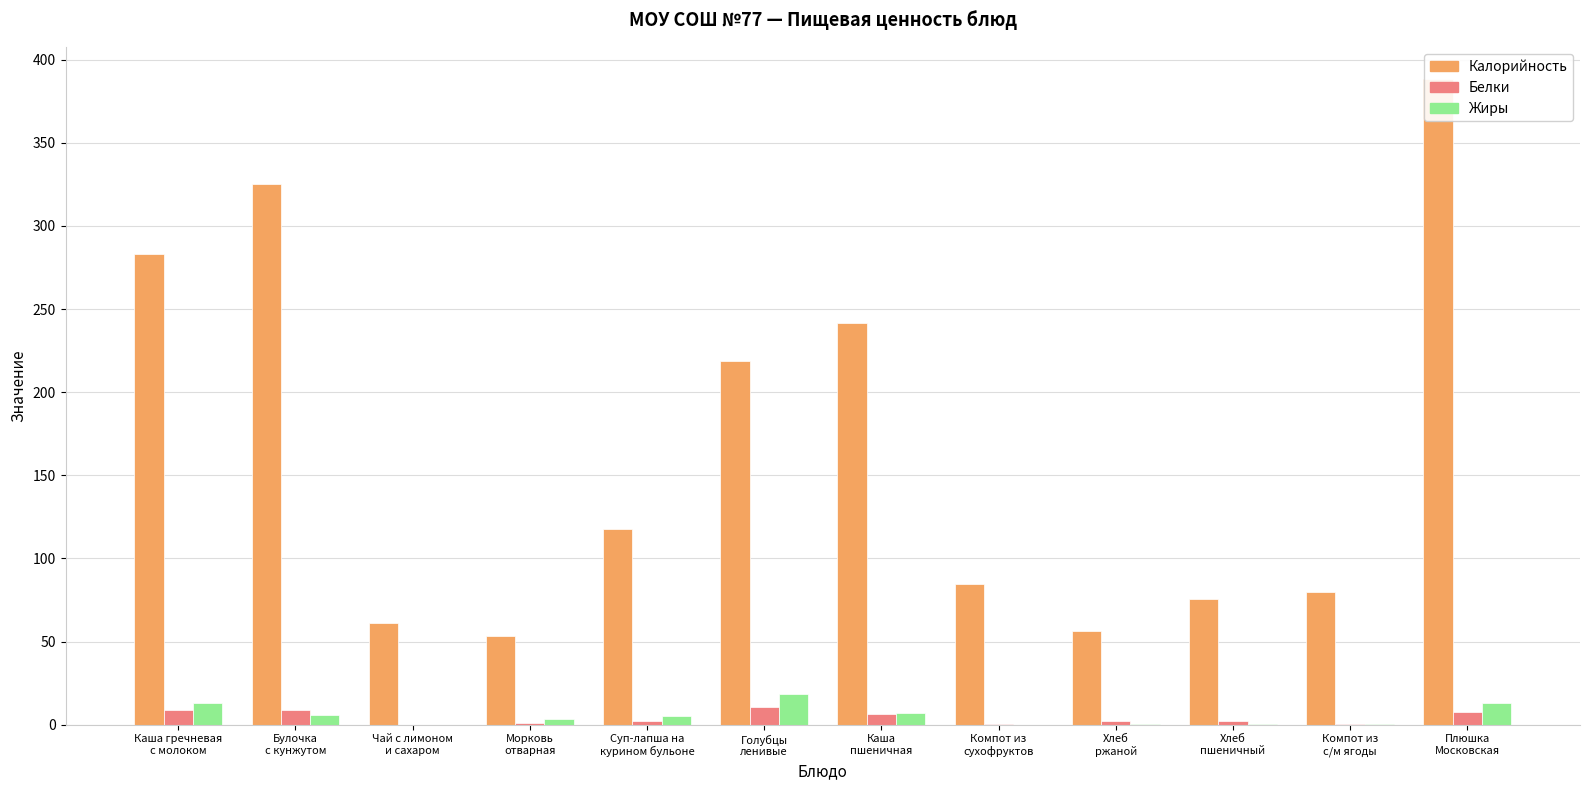

Which series has the largest range (max minus min)?

Калорийность